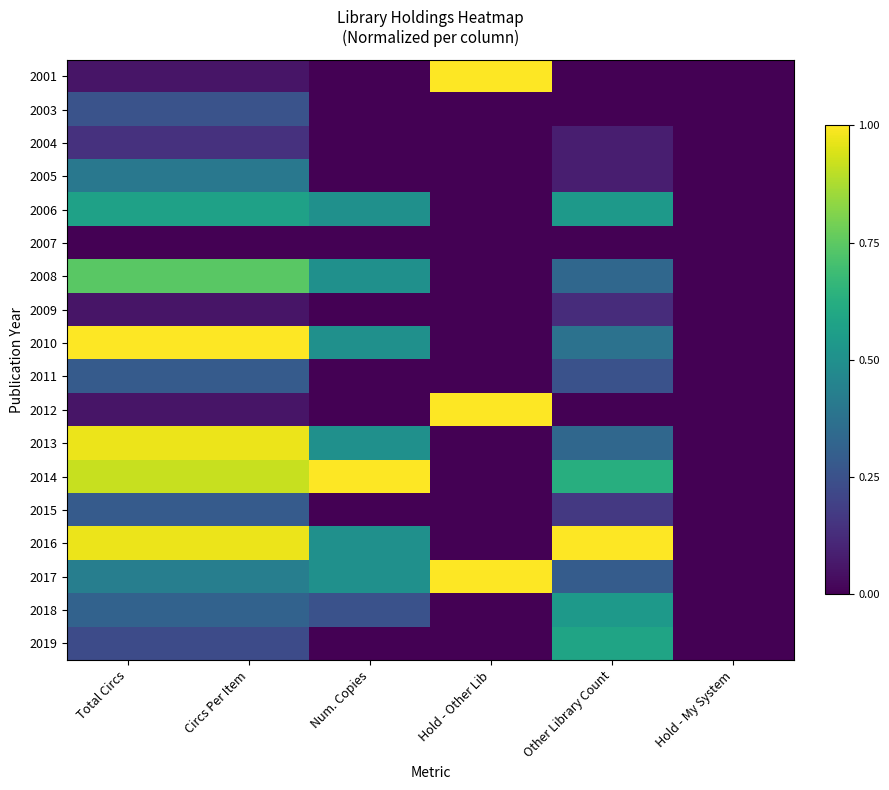

List the series in order of their peak value, highest first.

2001, 2010, 2012, 2014, 2016, 2017, 2013, 2008, 2019, 2006, 2018, 2005, 2011, 2015, 2003, 2004, 2009, 2007